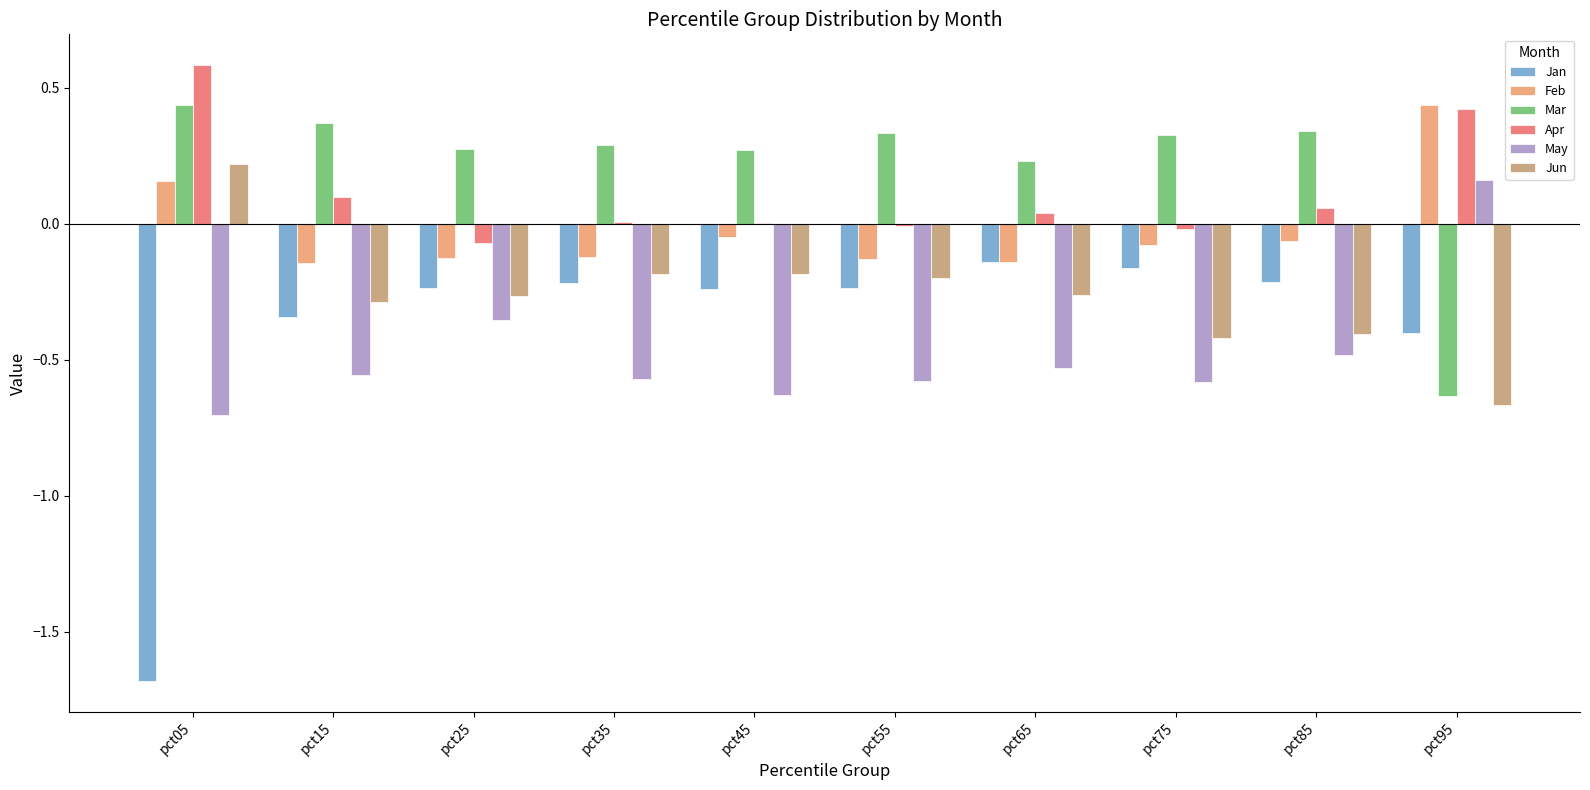

Which series has the largest range (max minus min)?

Jan